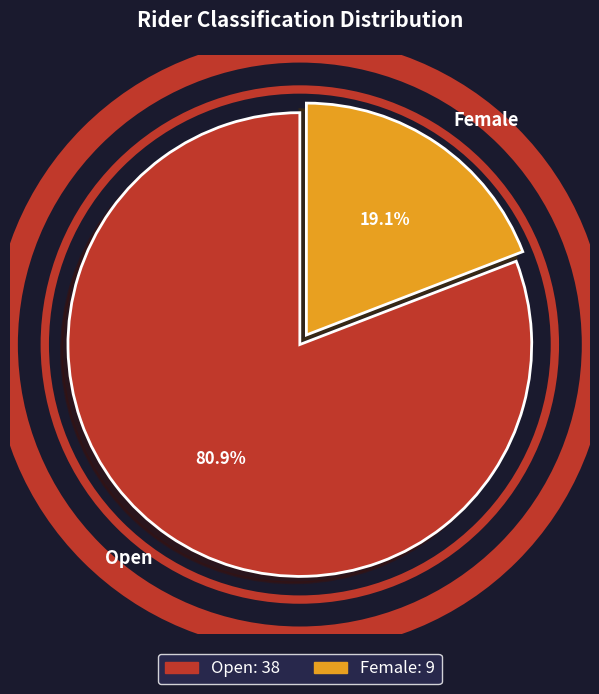

What is the largest slice in the pie chart?

Open